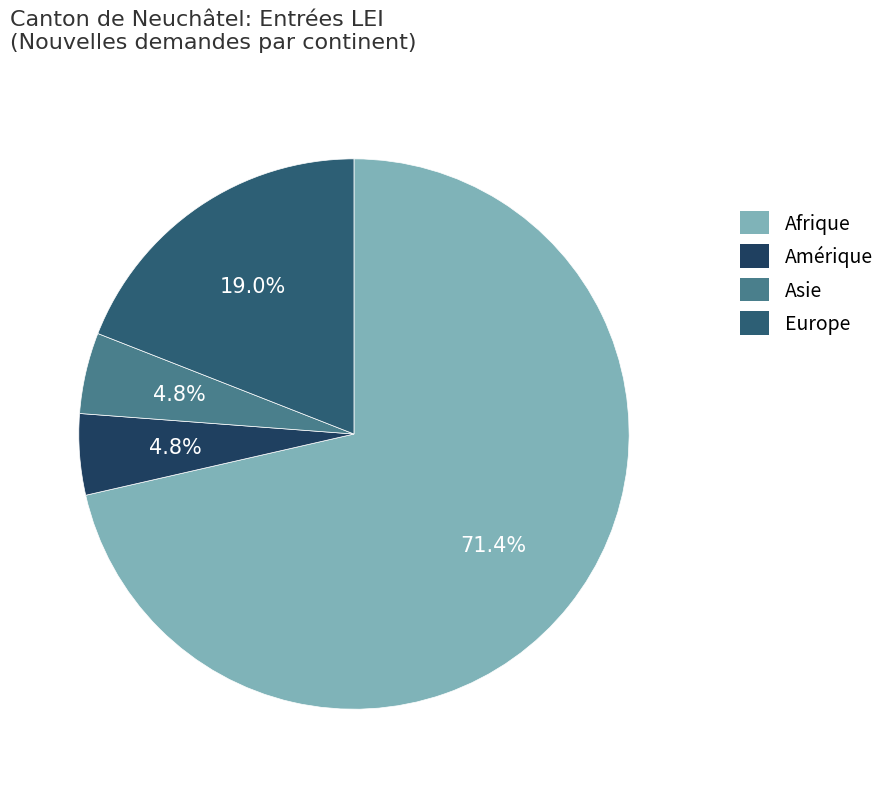

What is the majority slice?

Afrique